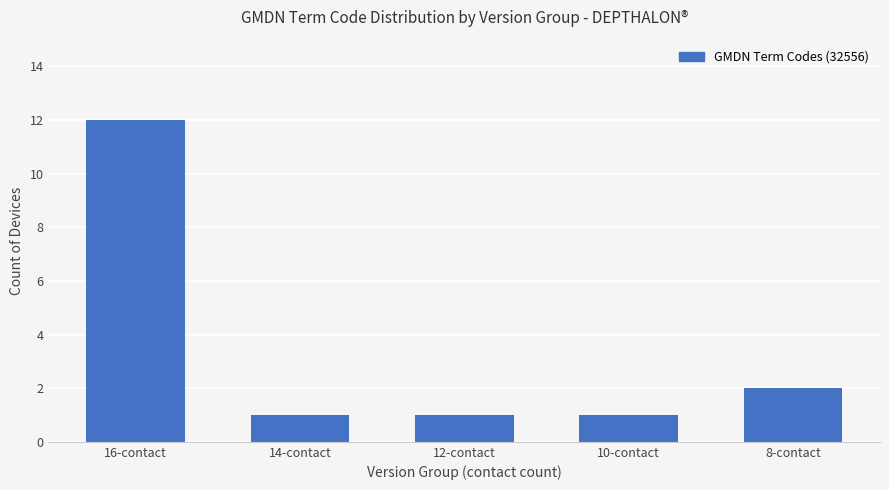

How many bars are there in total?

5